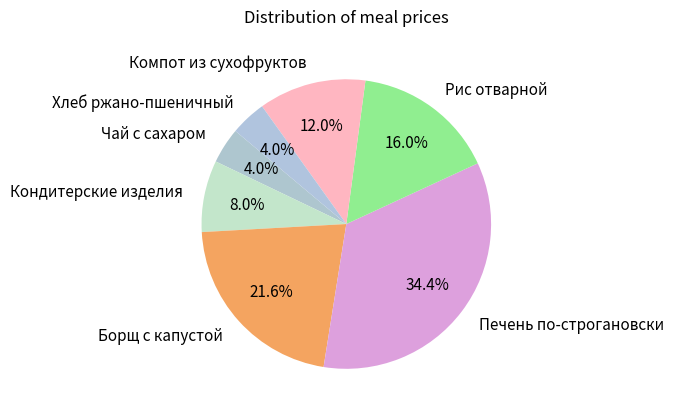

Is Кондитерские изделия the majority of the pie?

No